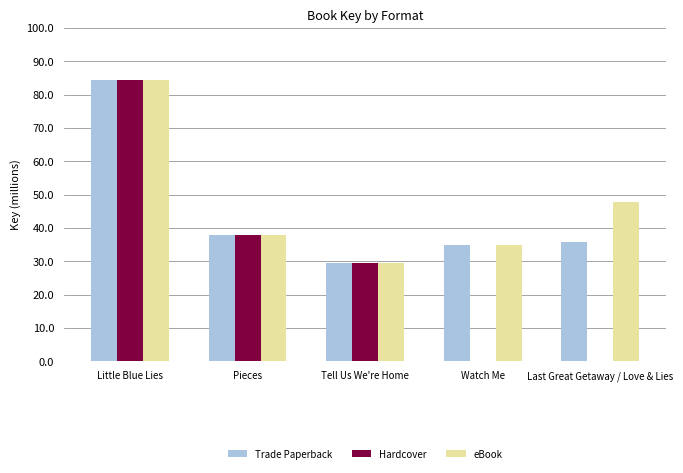

What is the highest value of the eBook series?

84.3